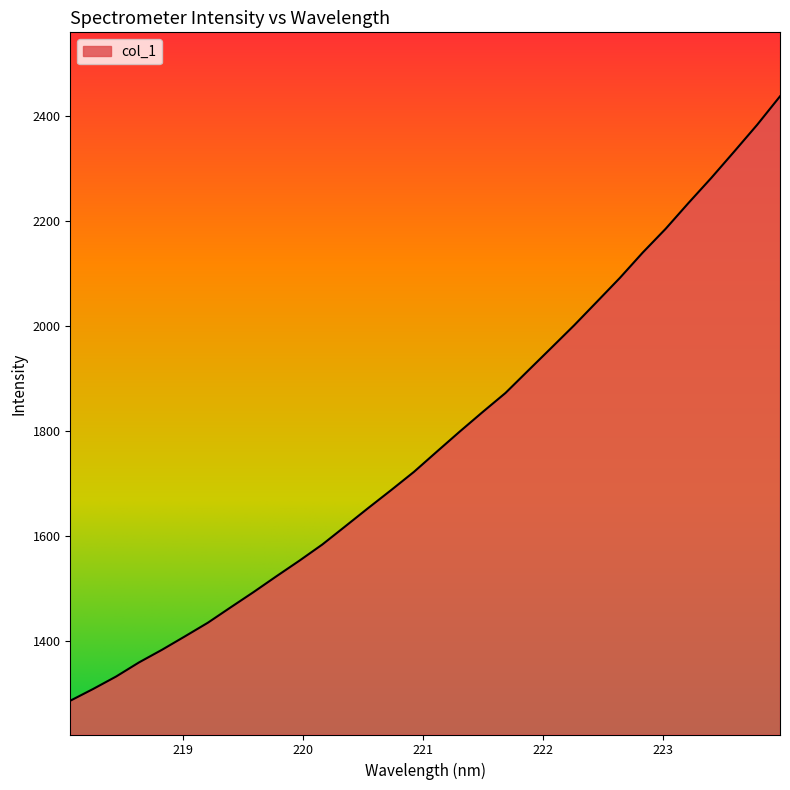

What is the greatest value displayed?

2436.7